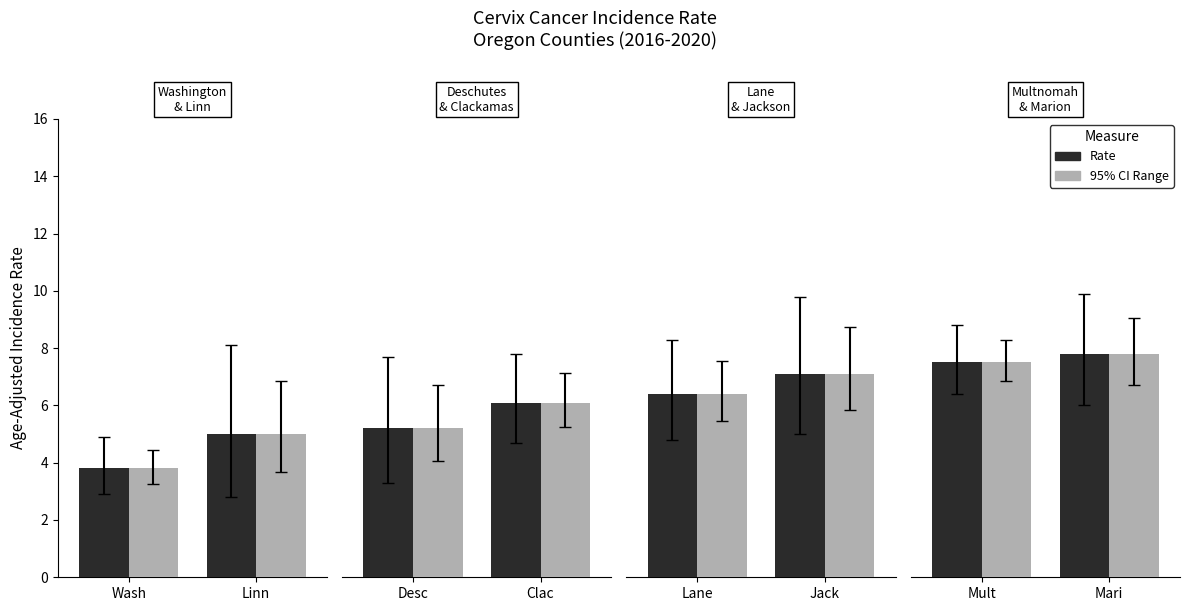

Which has a higher value, Mari or Mult?

Mari